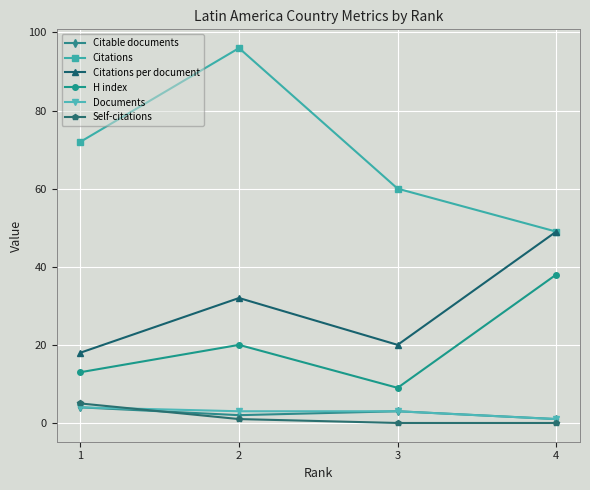

Reading left to right, transcribe all the data shown in this chart.

Citable documents: 1=4	2=2	3=3	4=1
Citations: 1=72	2=96	3=60	4=49
Citations per document: 1=18	2=32	3=20	4=49
H index: 1=13	2=20	3=9	4=38
Documents: 1=4	2=3	3=3	4=1
Self-citations: 1=5	2=1	3=0	4=0